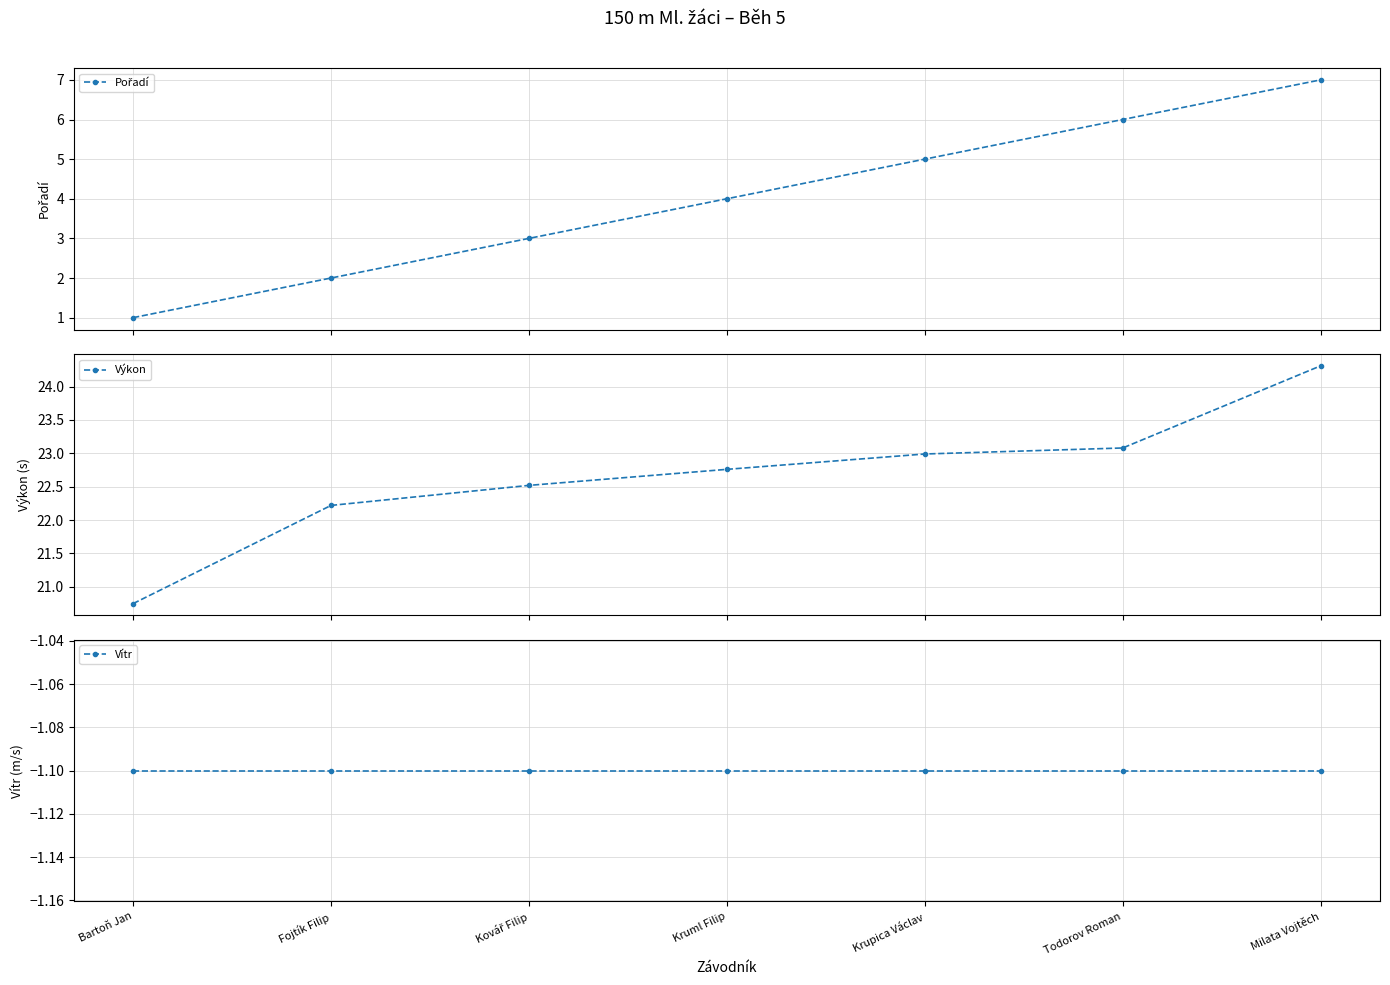

What is the sum of the Pořadí values at Krupica Václav and Todorov Roman?

11.0